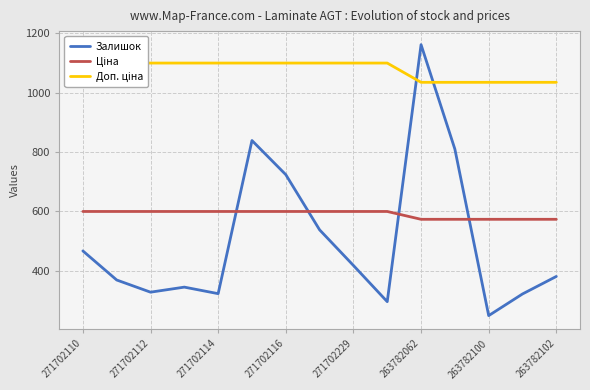

At which label is Залишок closest to 705?

271702116